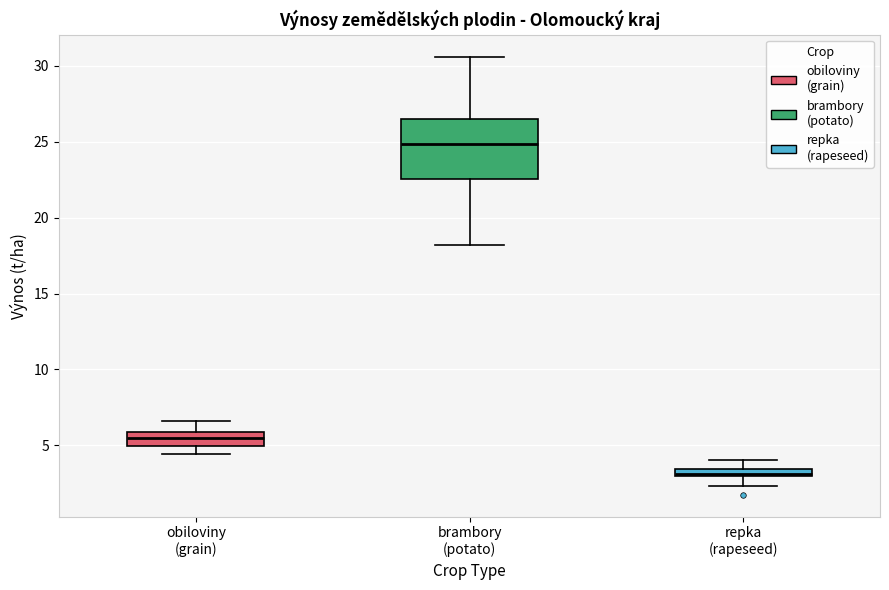

Which box is the tallest, from its lower edge to its upper edge?

brambory (potato)